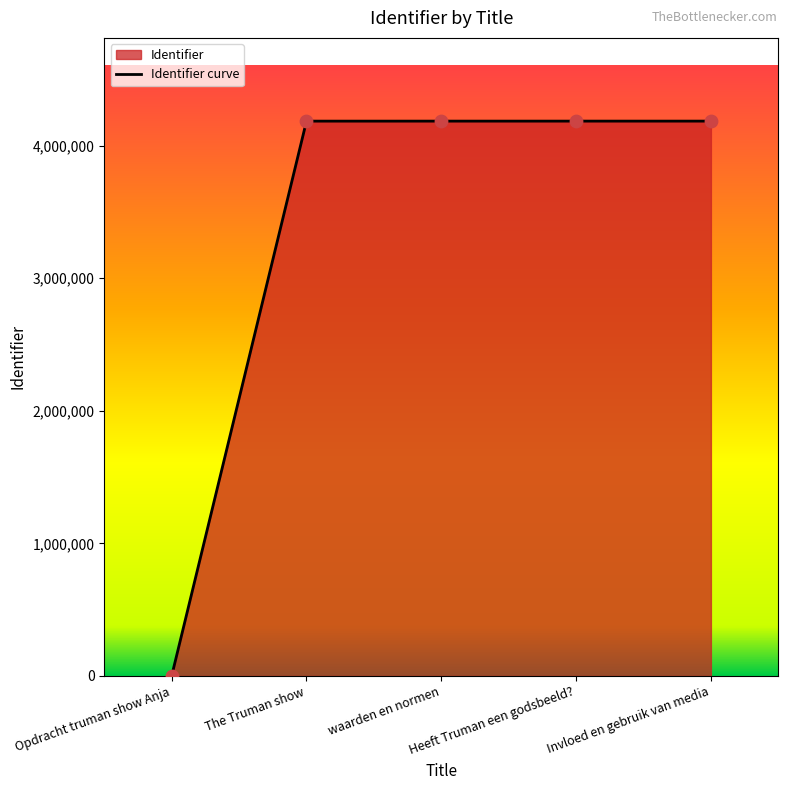

Between Invloed en gebruik van media and The Truman show, which is larger?

Invloed en gebruik van media